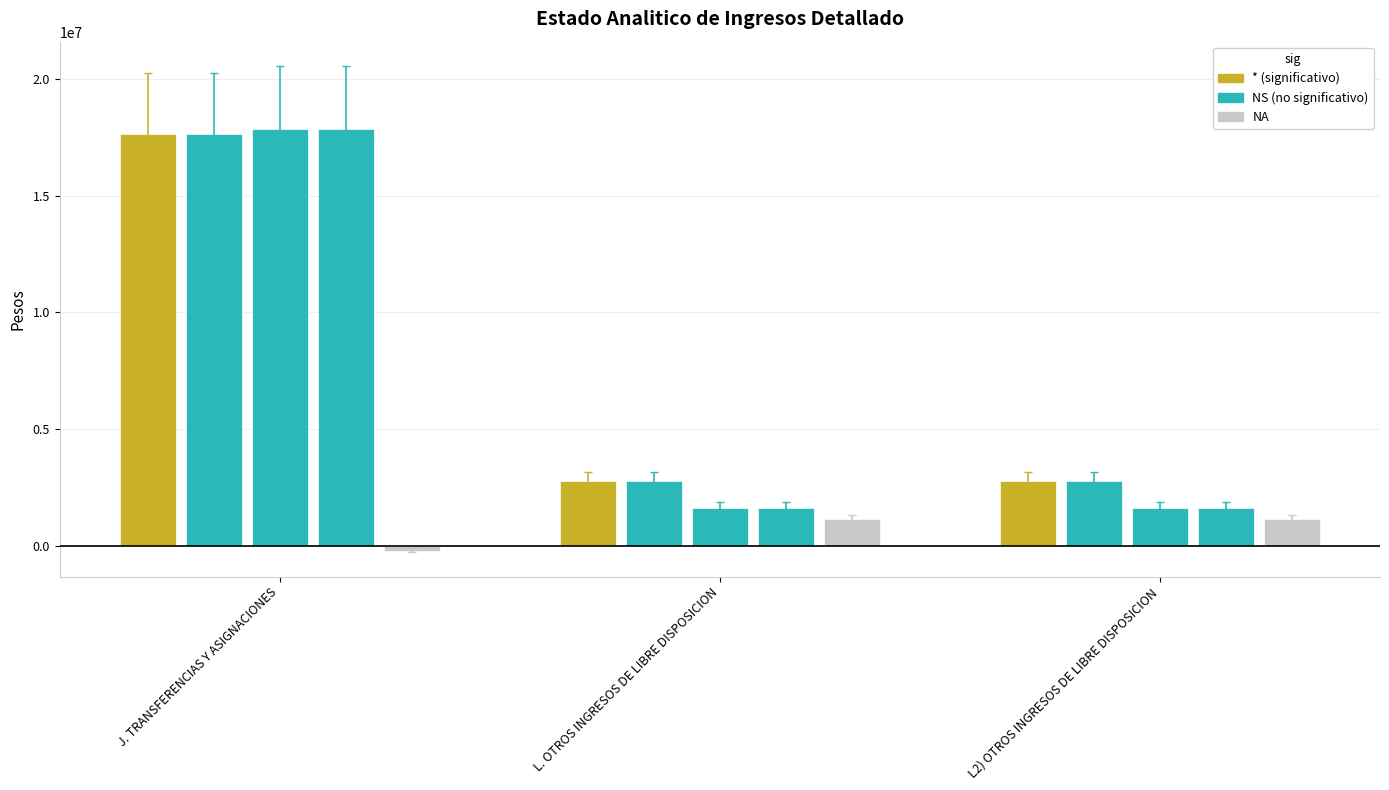

How many groups of bars are there?

3